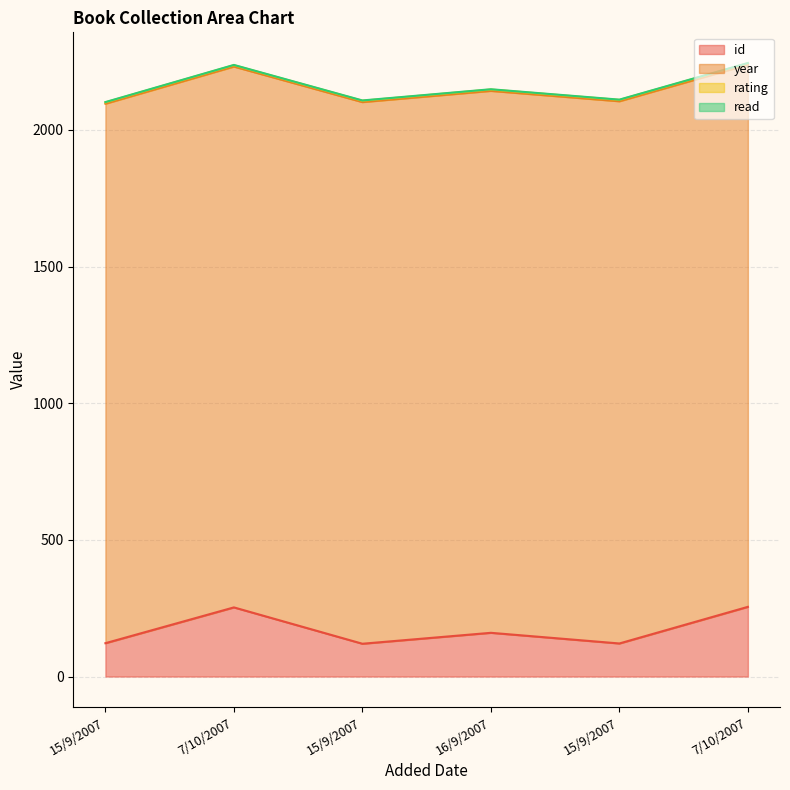

What is the label of the 6th point from the left?

7/10/2007